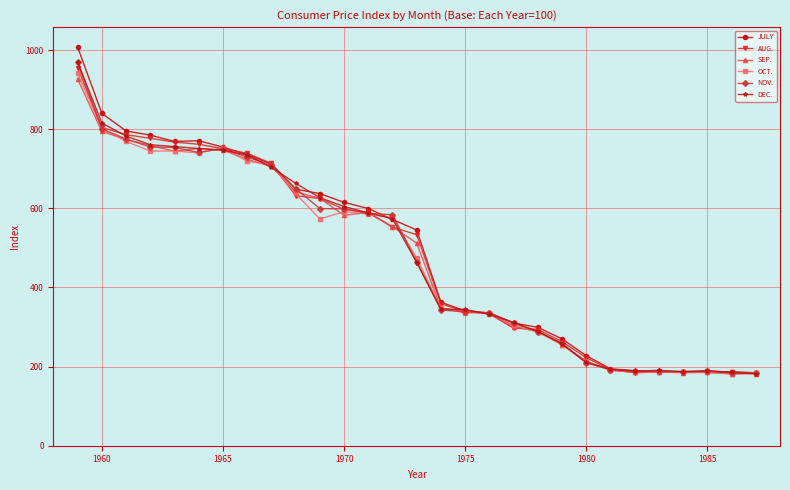

How many lines are shown in the chart?

6